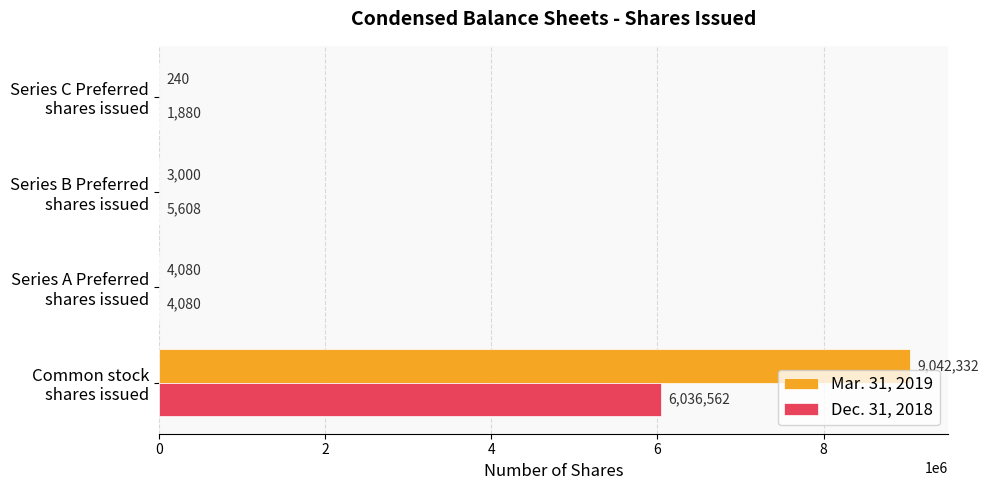

What is the maximum value shown in the chart?

9042332